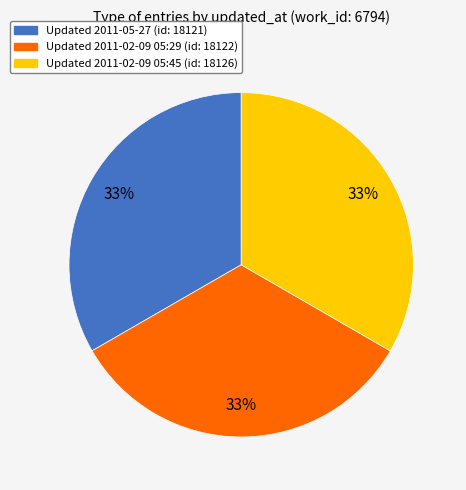

Is there any slice that represents more than half of the pie?

No